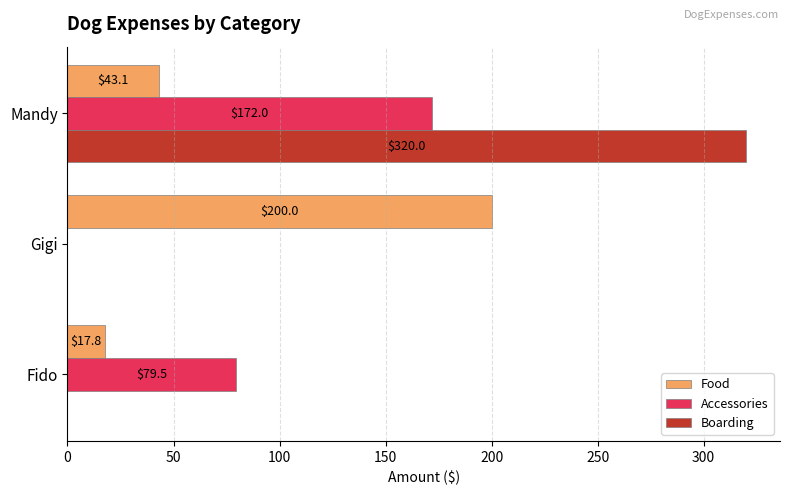

True or false: Boarding has a value of 119.6 at Mandy.

False